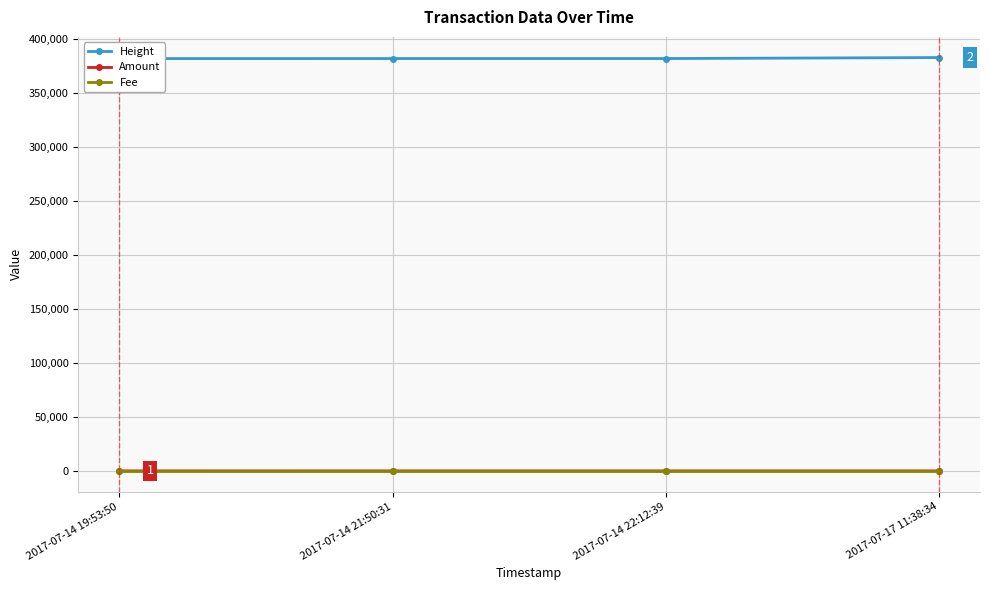

What position from the right is 2017-07-14 22:12:39?

2